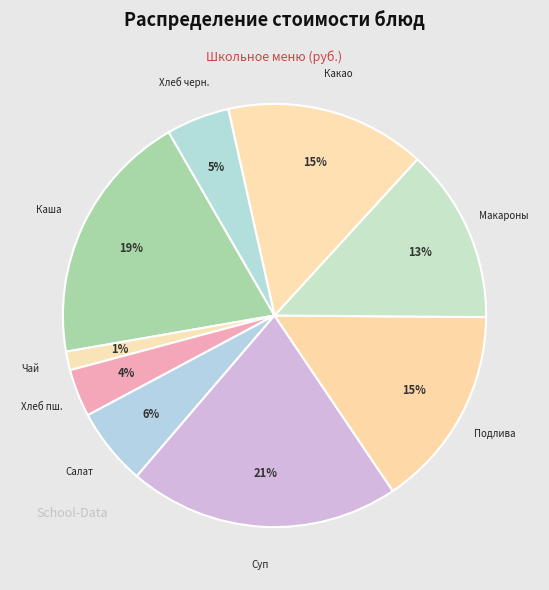

Which has a higher value, Чай or Салат?

Салат